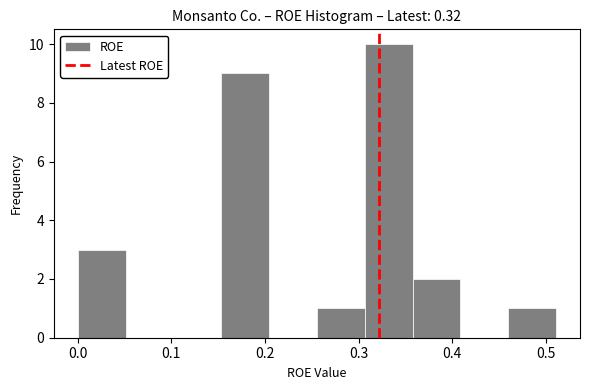

Over which range of the x-axis is the bar tallest?

0.31 to 0.36